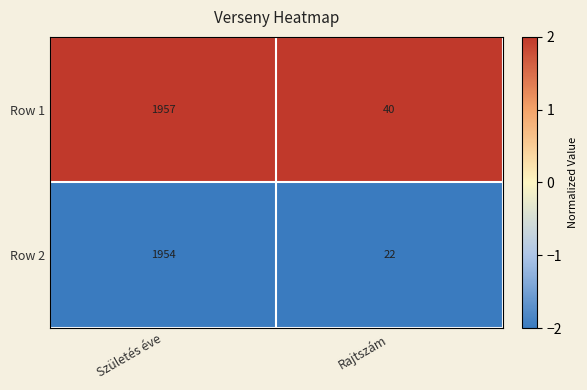

Reading left to right, extract all data points from this chart.

Row 1: 1957	40
Row 2: 1954	22